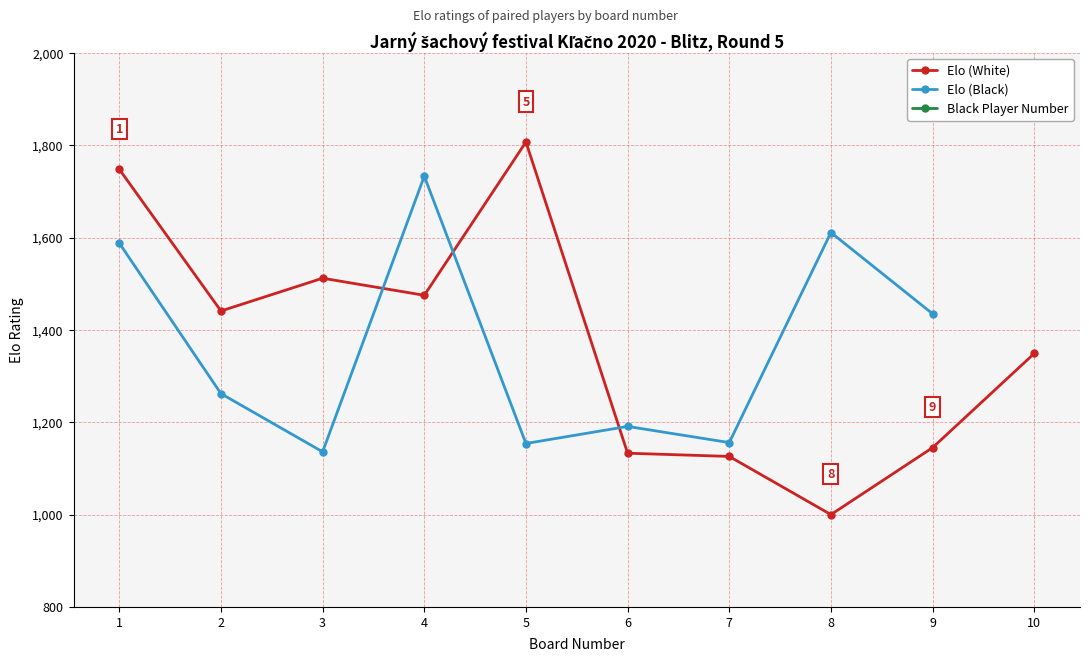

How many data points does each series have?

10